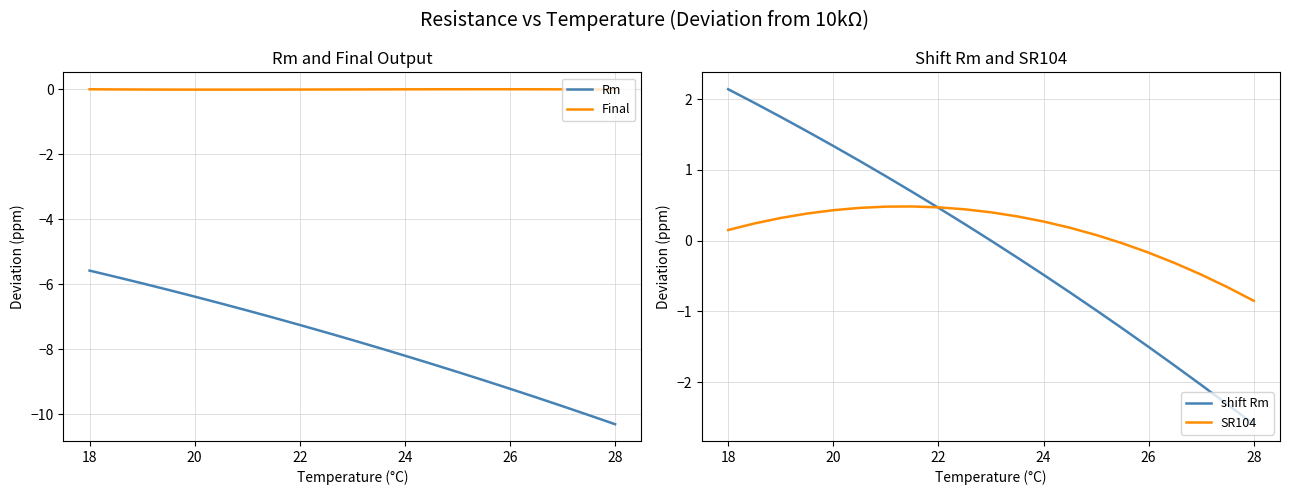

True or false: Final and Rm intersect in this chart.

False